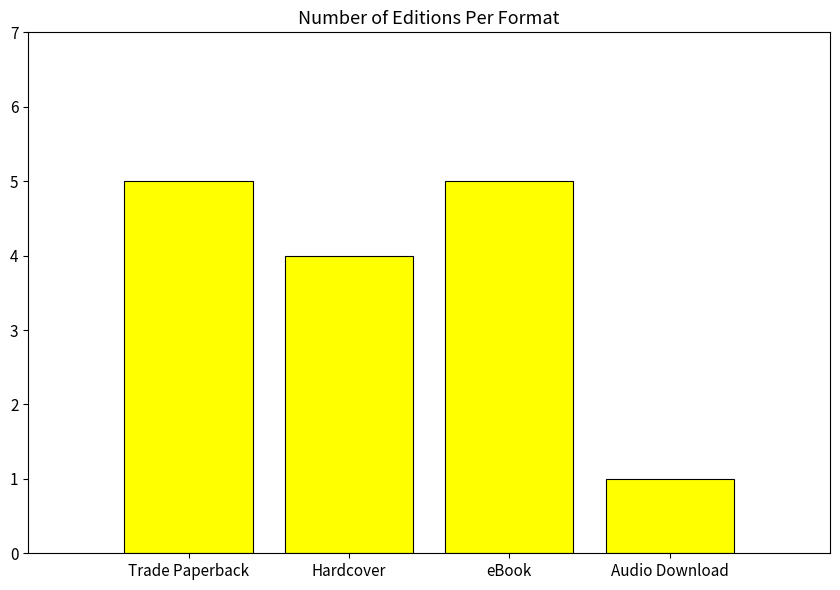

Reading right to left, what are all the values shown in this chart?

1	5	4	5